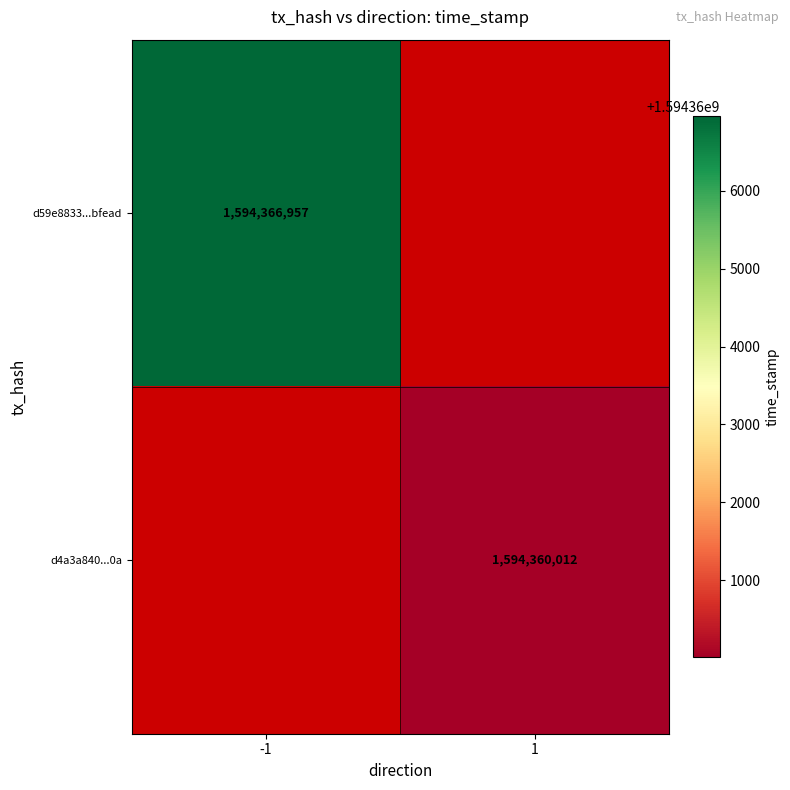

The value of d59e8833...bfead at -1 is 2224268978. True or false?

False